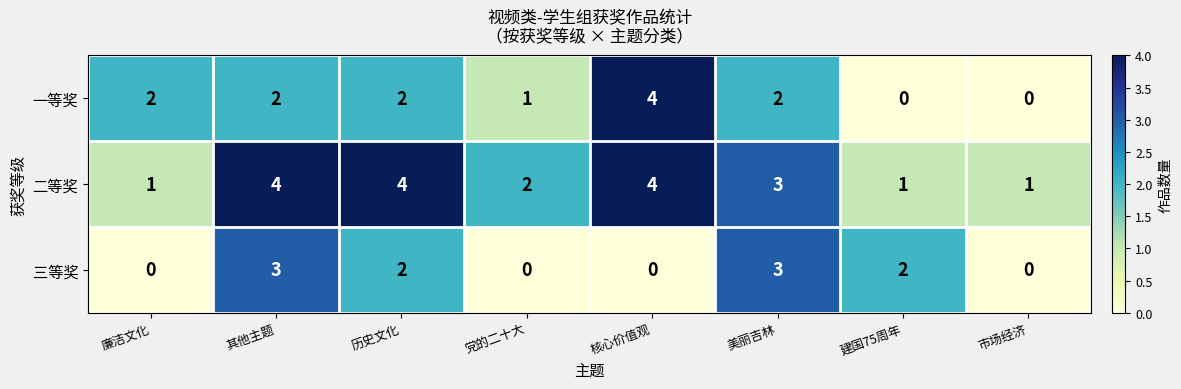

Reading left to right, transcribe all the data shown in this chart.

一等奖: 廉洁文化=2	其他主题=2	历史文化=2	党的二十大=1	核心价值观=4	美丽吉林=2	建国75周年=0	市场经济=0
二等奖: 廉洁文化=1	其他主题=4	历史文化=4	党的二十大=2	核心价值观=4	美丽吉林=3	建国75周年=1	市场经济=1
三等奖: 廉洁文化=0	其他主题=3	历史文化=2	党的二十大=0	核心价值观=0	美丽吉林=3	建国75周年=2	市场经济=0